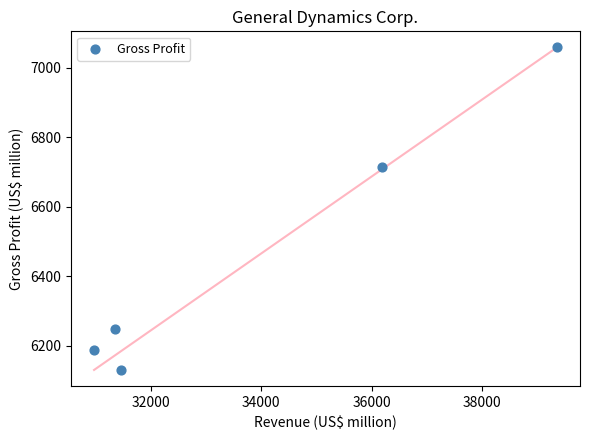

What is the range of Y values (max minus min)?

929